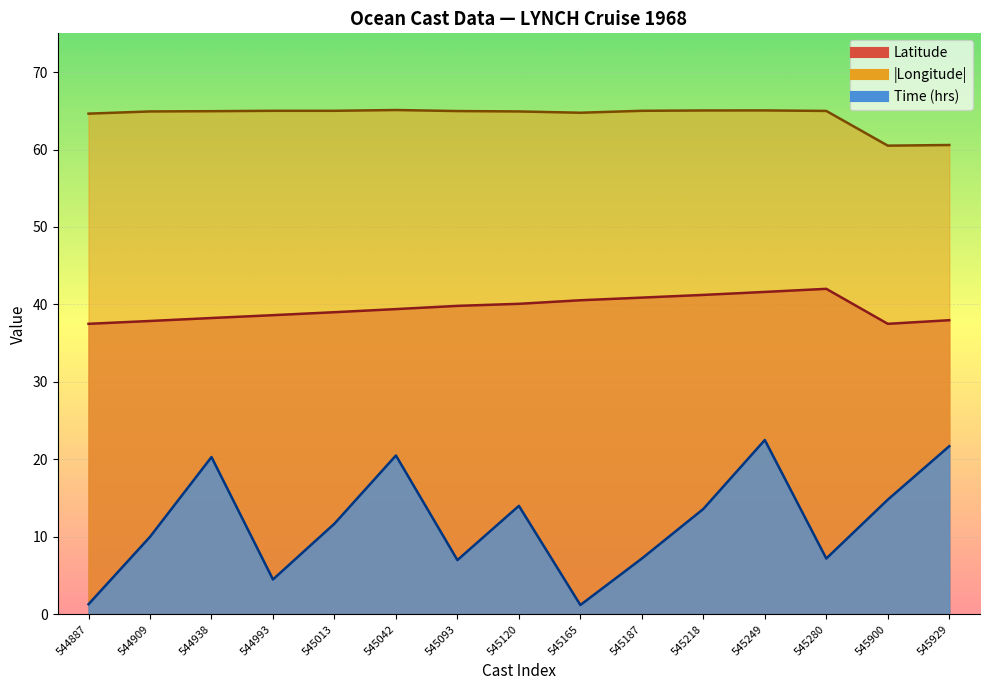

In Time, how many points are higher than both neighbors (excluding endpoints)?

4